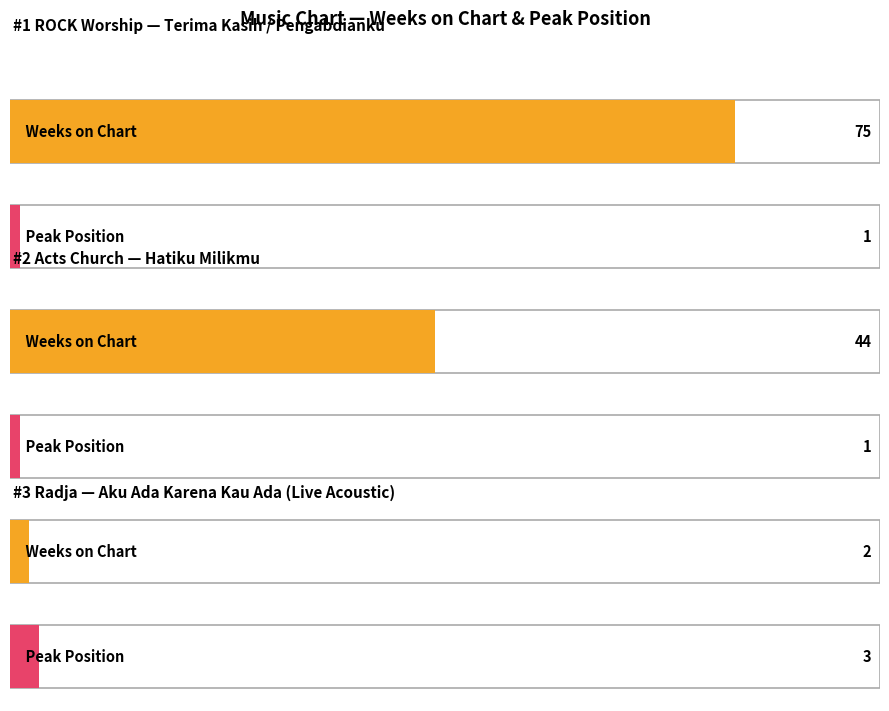

What is the average value of the Peak Position series?

2